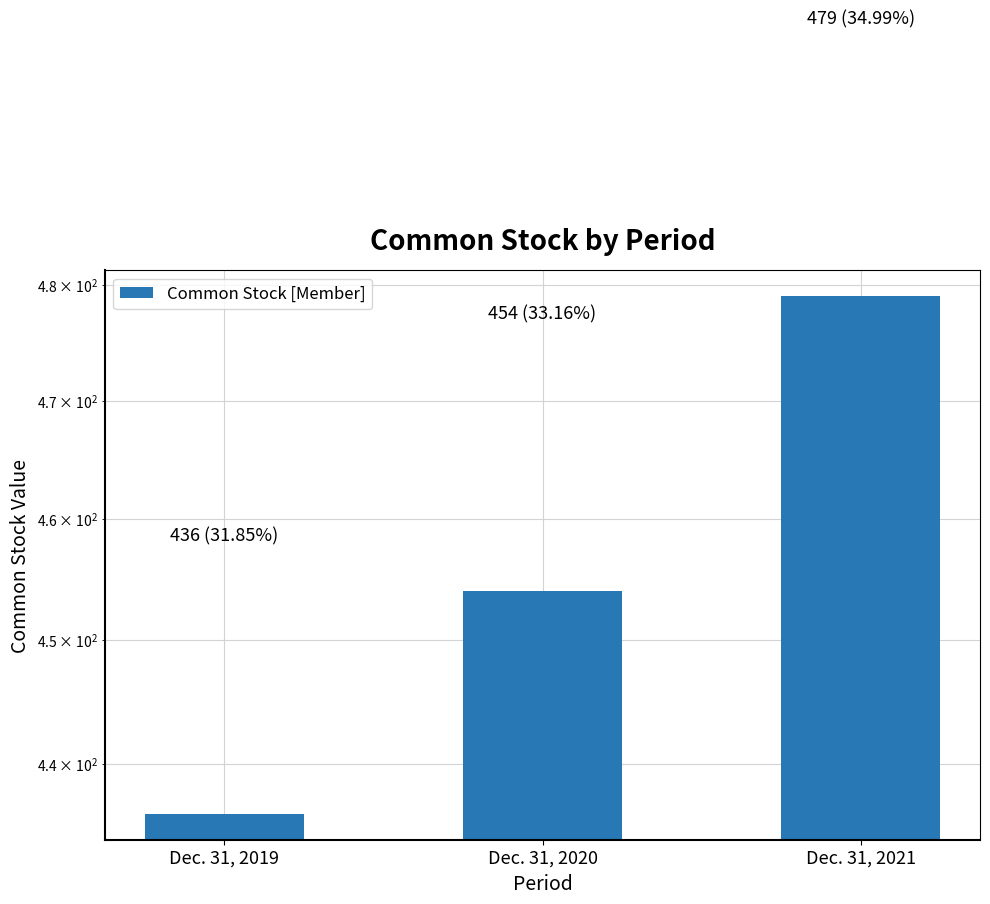

Rank the categories by value from lowest to highest.

Dec. 31, 2019, Dec. 31, 2020, Dec. 31, 2021